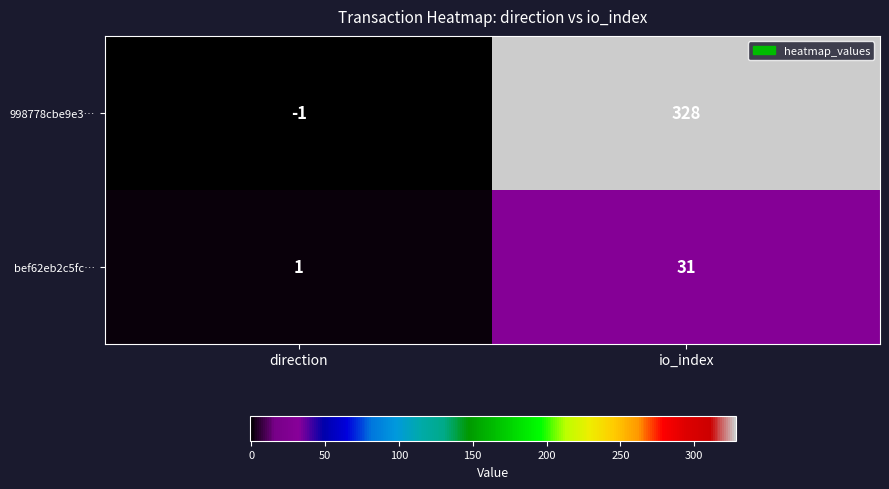

At how many categories does at least one series exceed 62?

1